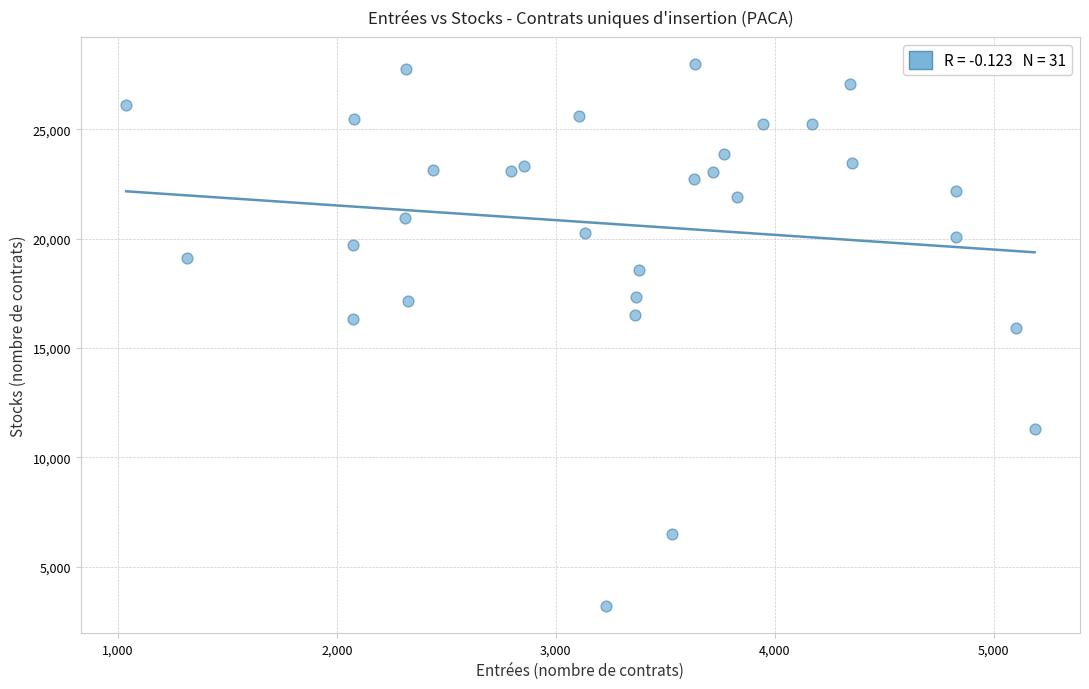

What Y value in the scatter plot is closest to 15578?

15890